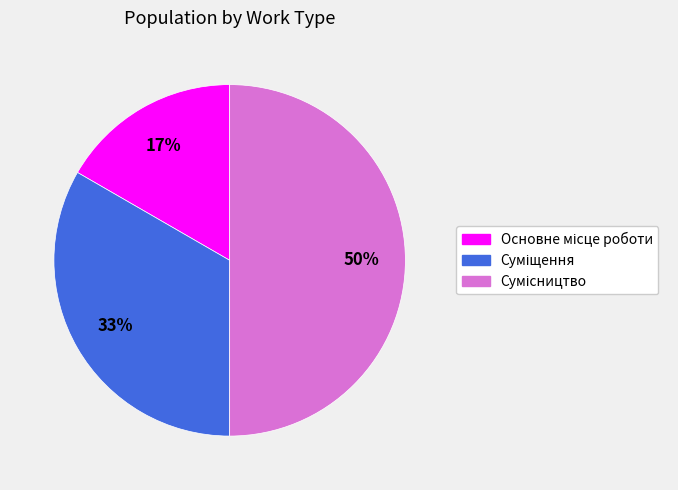

To the nearest percent, what is the difference between the largest and smallest slice percentages?

33%